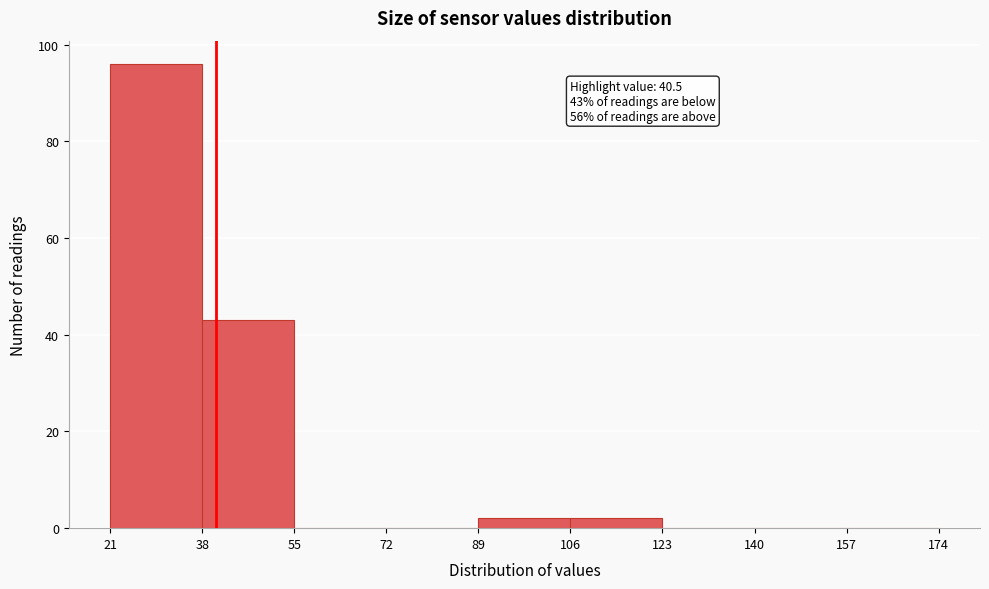

Over which range of the x-axis is the bar tallest?

21 to 38